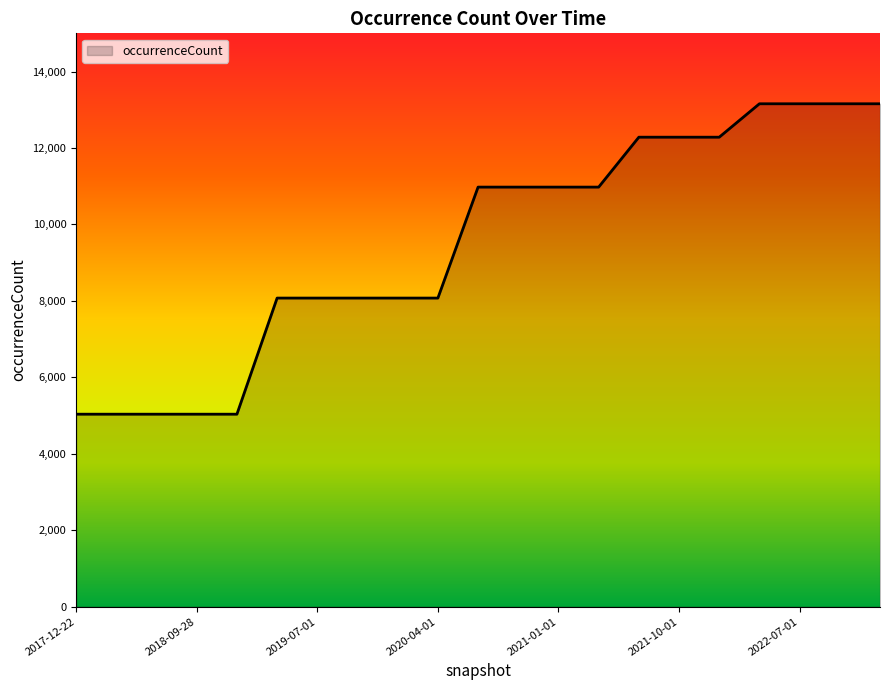

What is the minimum value shown in the chart?

5036